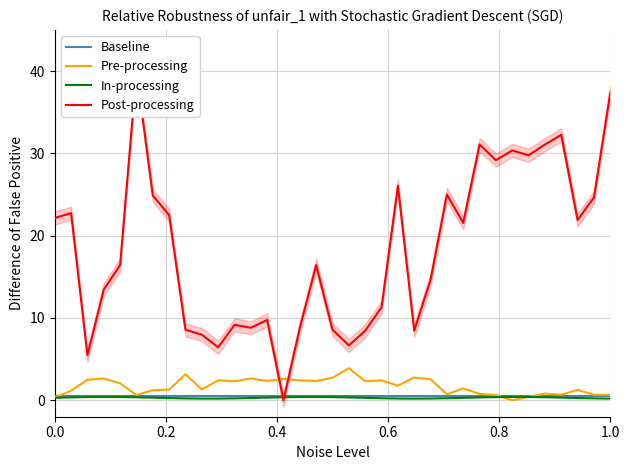

Reading left to right, transcribe all the data shown in this chart.

Baseline: 0.5	0.5	0.5	0.5	0.5	0.5	0.5	0.5	0.5	0.5	0.5	0.5	0.5	0.5	0.5	0.5	0.5	0.5	0.5	0.5	0.5	0.5	0.5	0.5	0.5	0.5	0.5	0.5	0.5	0.5	0.5	0.5	0.5	0.5	0.5
Pre-processing: 0.3	1.2	2.5	2.6	2.1	0.6	1.2	1.3	3.2	1.3	2.4	2.3	2.6	2.3	2.6	2.4	2.3	2.7	3.9	2.3	2.4	1.8	2.8	2.6	0.7	1.4	0.8	0.6	0.0	0.4	0.8	0.7	1.3	0.7	0.7
In-processing: 0.3	0.3	0.4	0.4	0.4	0.4	0.3	0.3	0.2	0.2	0.2	0.2	0.3	0.3	0.4	0.4	0.4	0.4	0.3	0.3	0.2	0.2	0.2	0.2	0.2	0.3	0.3	0.4	0.4	0.4	0.4	0.3	0.3	0.2	0.2
Post-processing: 22.1	22.7	5.5	13.5	16.4	40.0	24.9	22.5	8.6	8.0	6.4	9.2	8.8	9.8	0.0	8.8	16.4	8.6	6.7	8.5	11.3	26.1	8.5	14.6	25.0	21.5	31.1	29.2	30.4	29.8	31.1	32.3	21.9	24.6	37.4